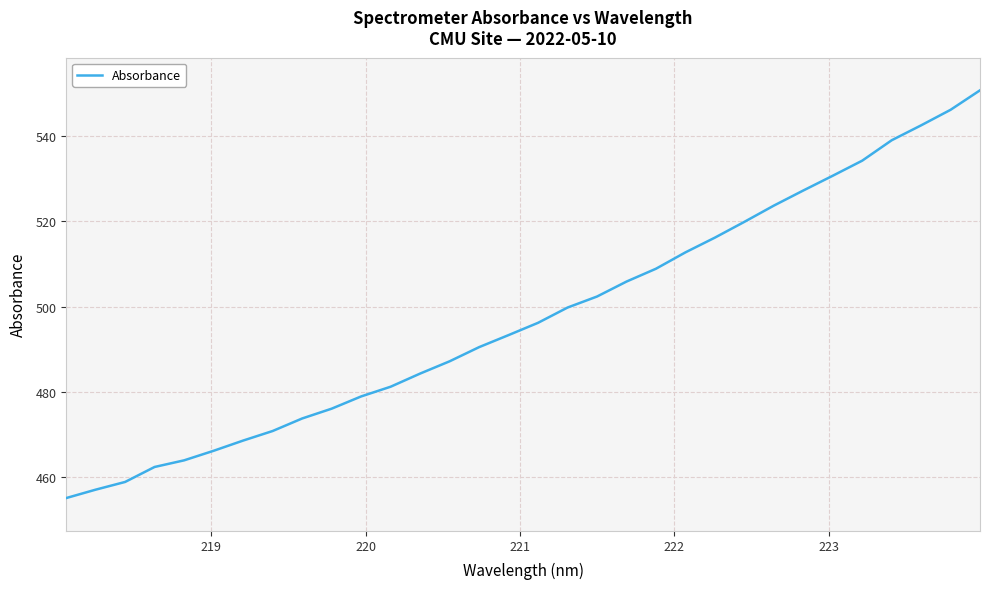

How many series are shown in this chart?

1